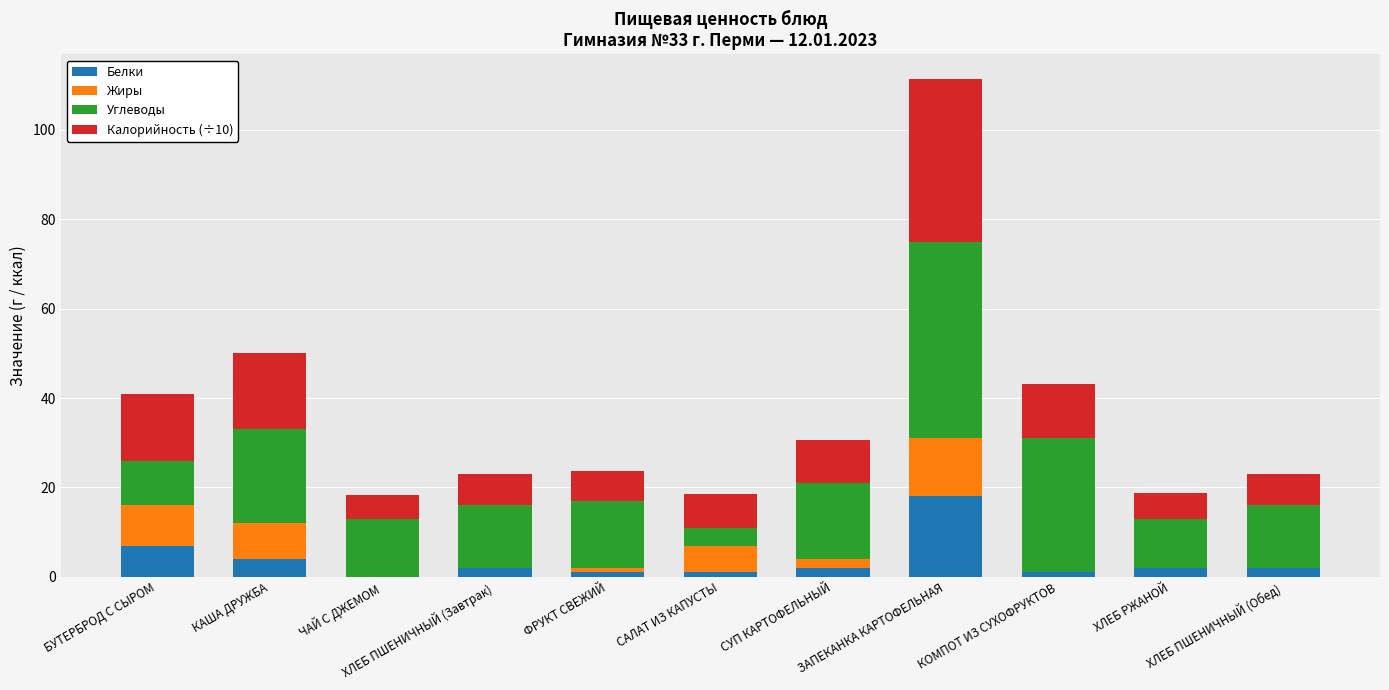

What are all the series names shown in the legend?

Белки, Жиры, Углеводы, Калорийность (÷10)